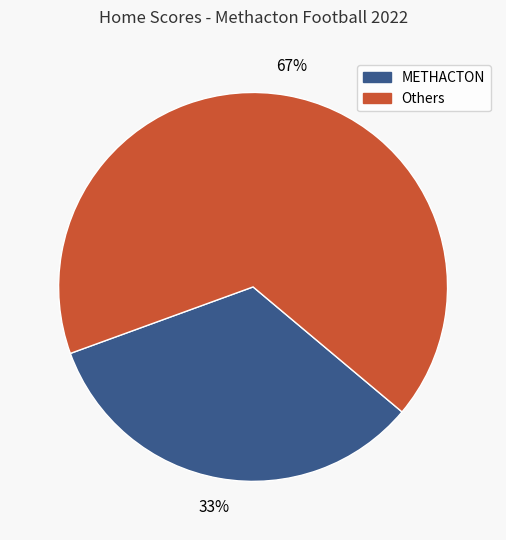

Is there a majority slice in this chart?

Yes